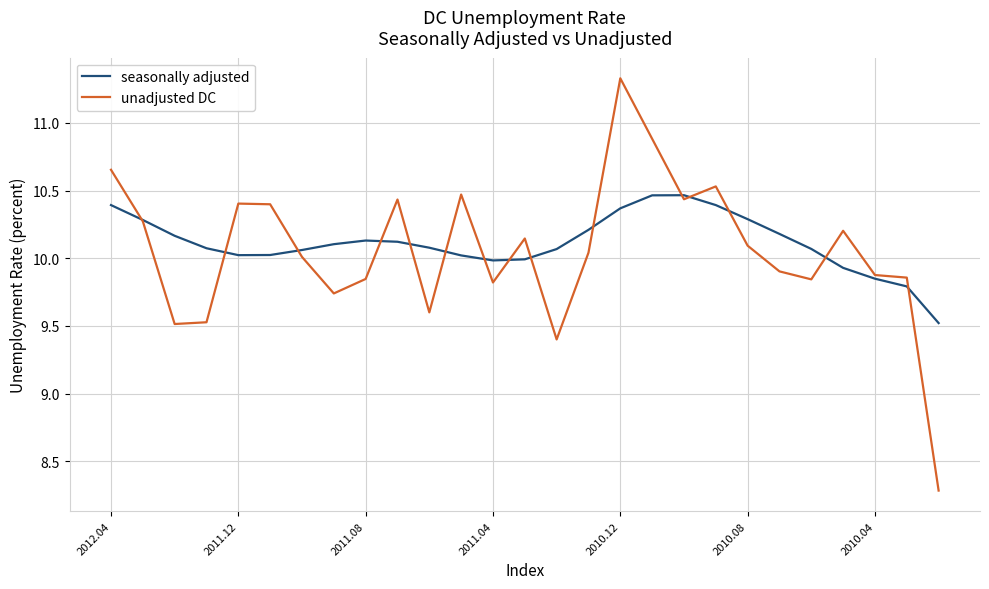

Rank the series by their maximum value, from highest to lowest.

unadjusted DC, seasonally adjusted